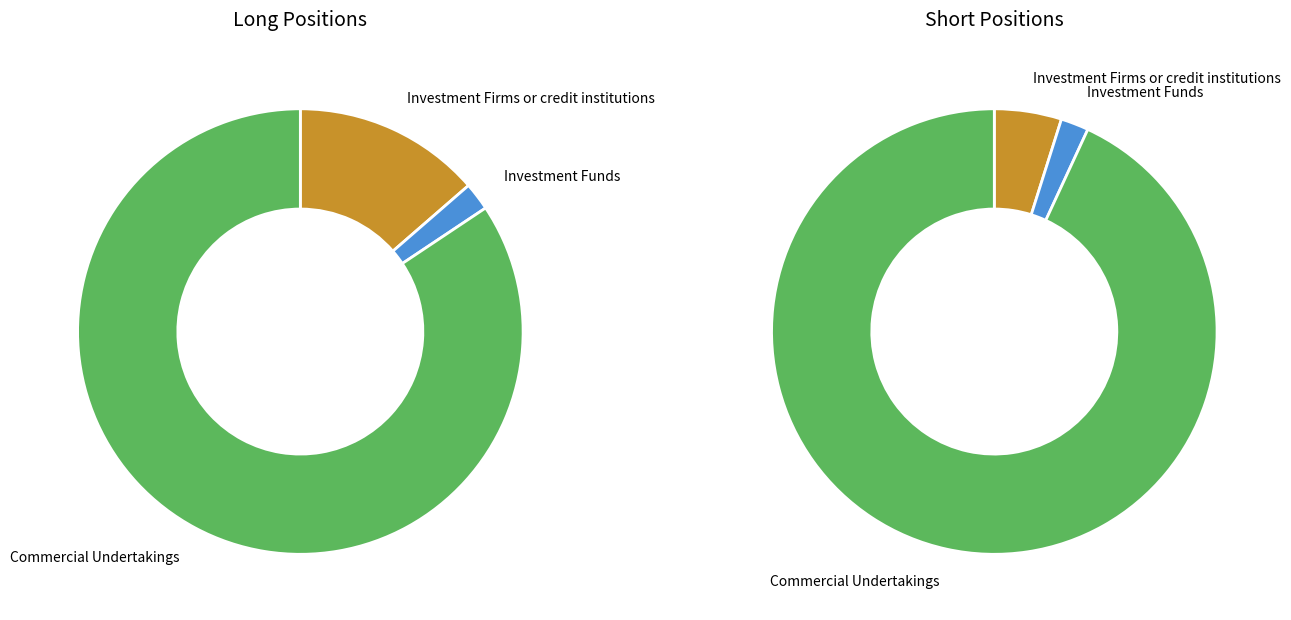

Rank the categories by Long value from lowest to highest.

Investment Funds, Investment Firms or credit institutions, Commercial Undertakings